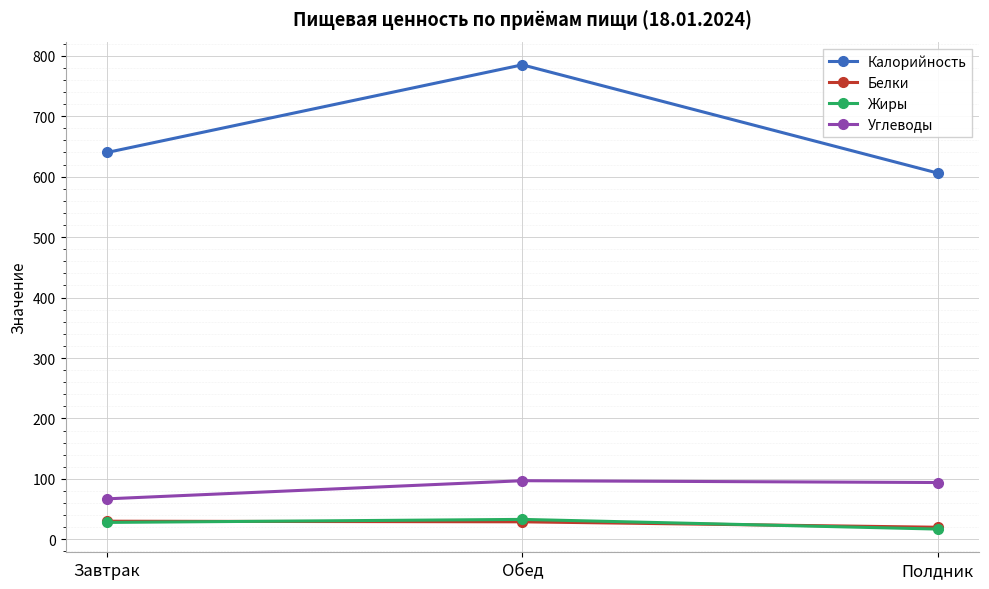

The Калорийность series shows 1008 at Завтрак. True or false?

False